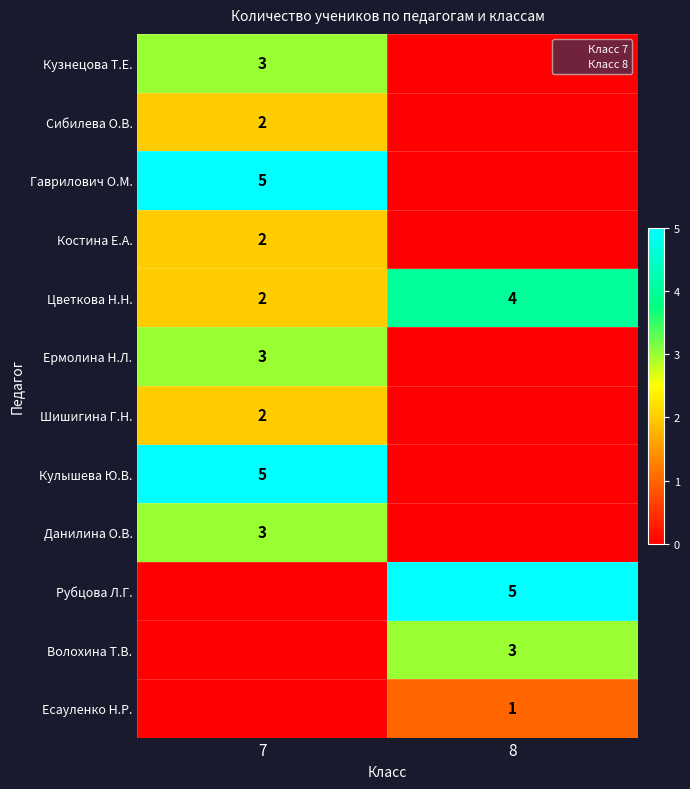

Between 8 and 7, which is larger?

7